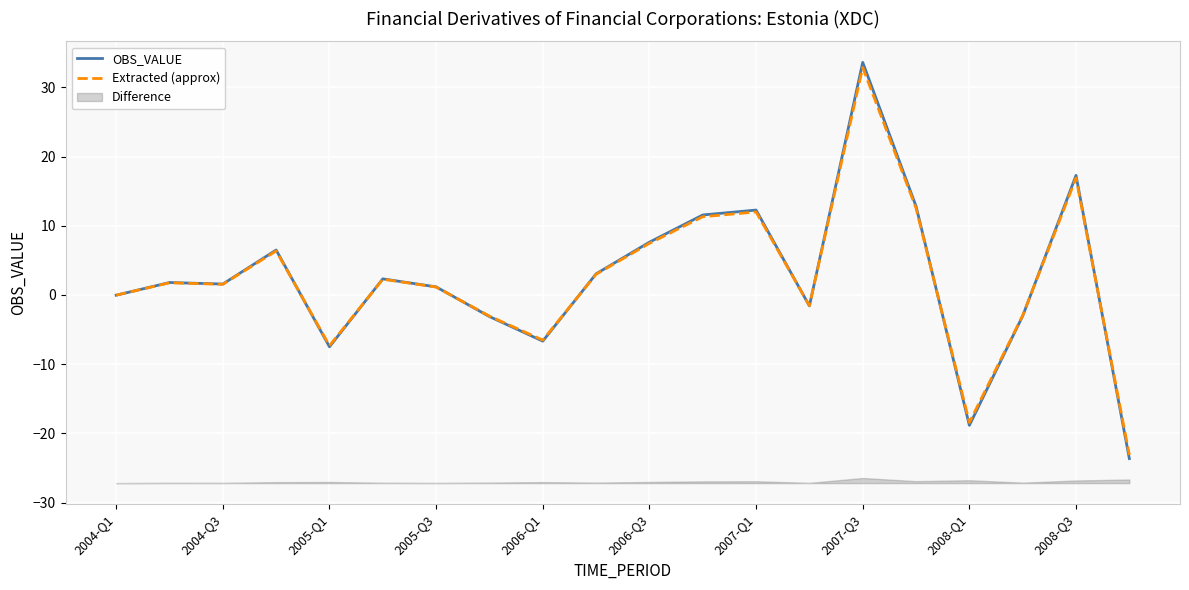

The value of Extracted (approx) at 19 is -23.1. True or false?

True